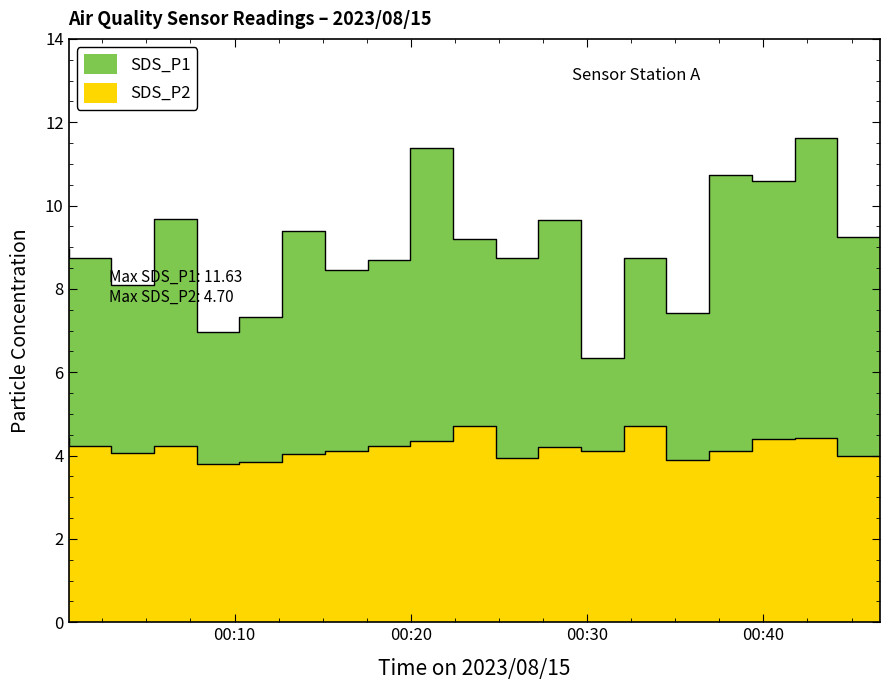

Is the value of SDS_P2 at 07:00 greater than the value of SDS_P1 at 04:30?

No